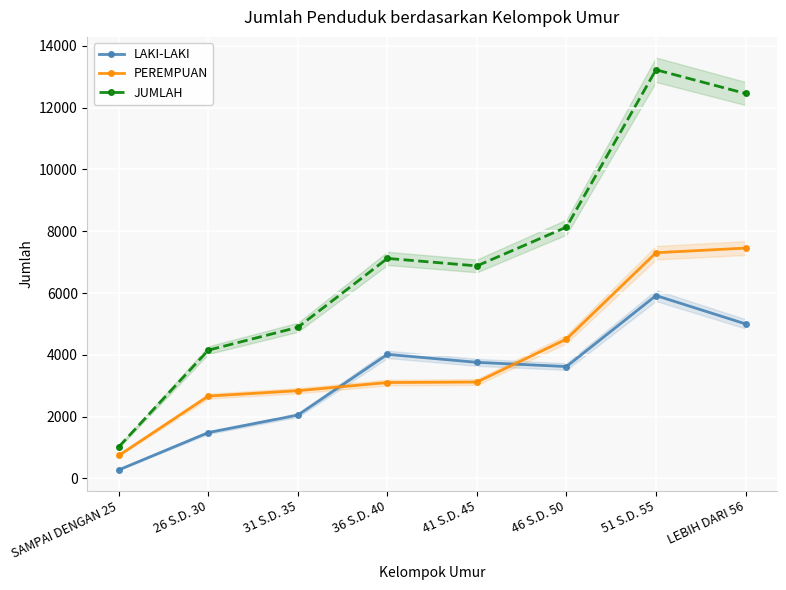

Where does the PEREMPUAN series first go above 3120?

46 S.D. 50